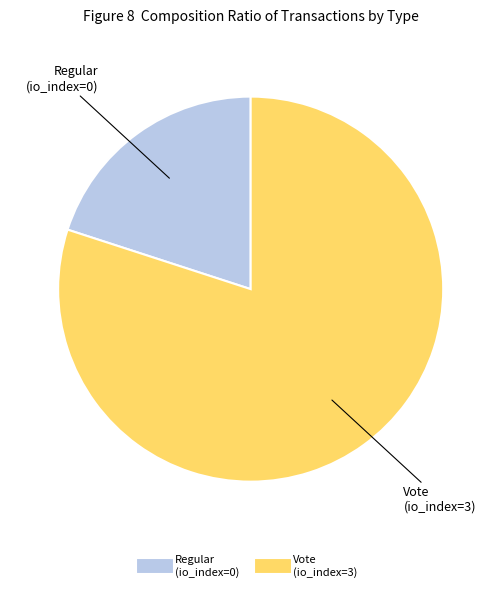

The Regular (io_index=0) slice represents 8% of the pie. True or false?

False